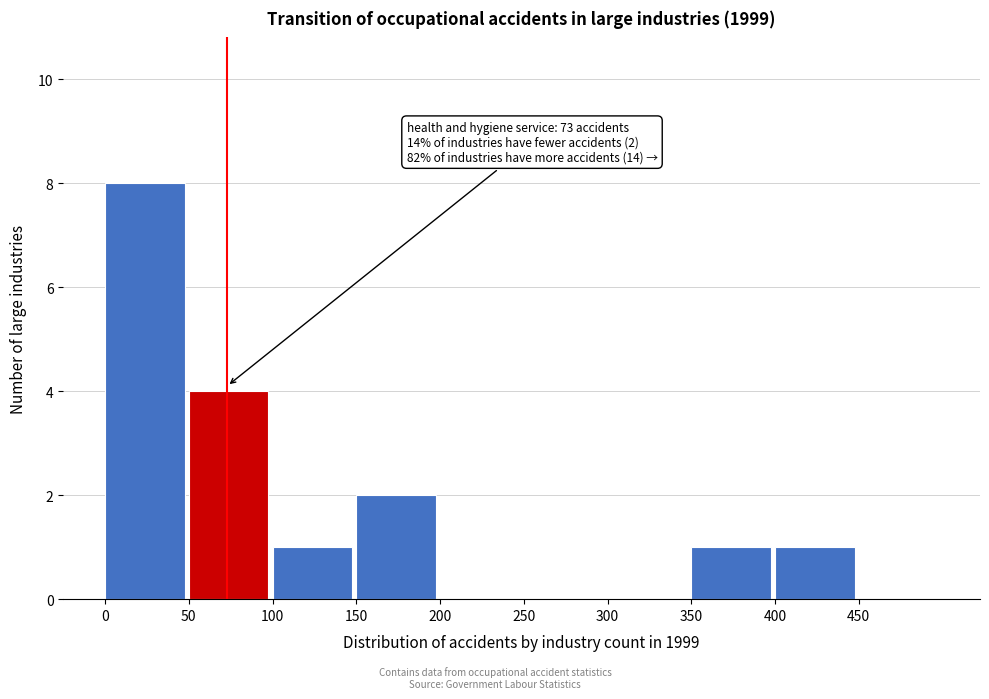

Which range on the x-axis has the tallest bar?

0 to 50